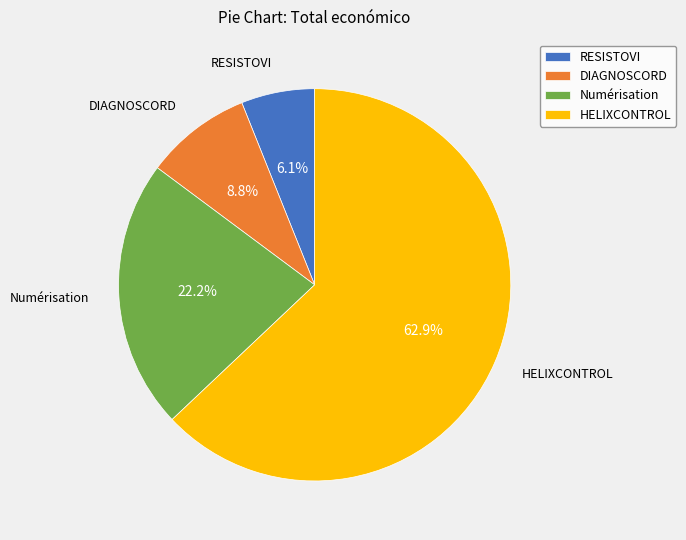

To the nearest percent, what is the difference between the largest and smallest slice percentages?

57%